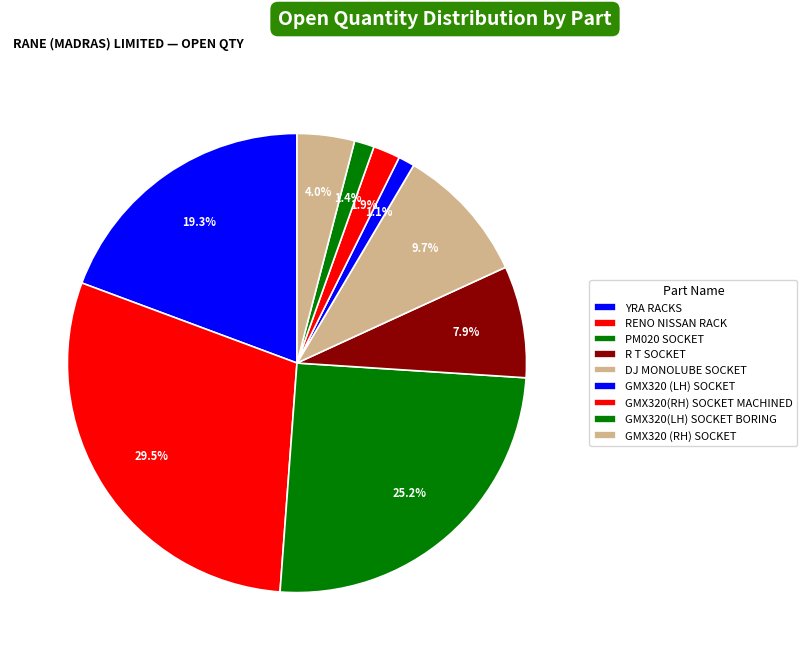

Is GMX320 (LH) SOCKET the majority of the pie?

No